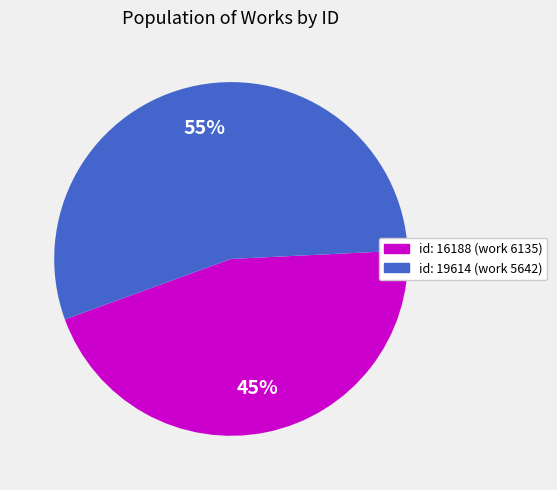

To the nearest percent, what is the difference between the largest and smallest slice percentages?

10%